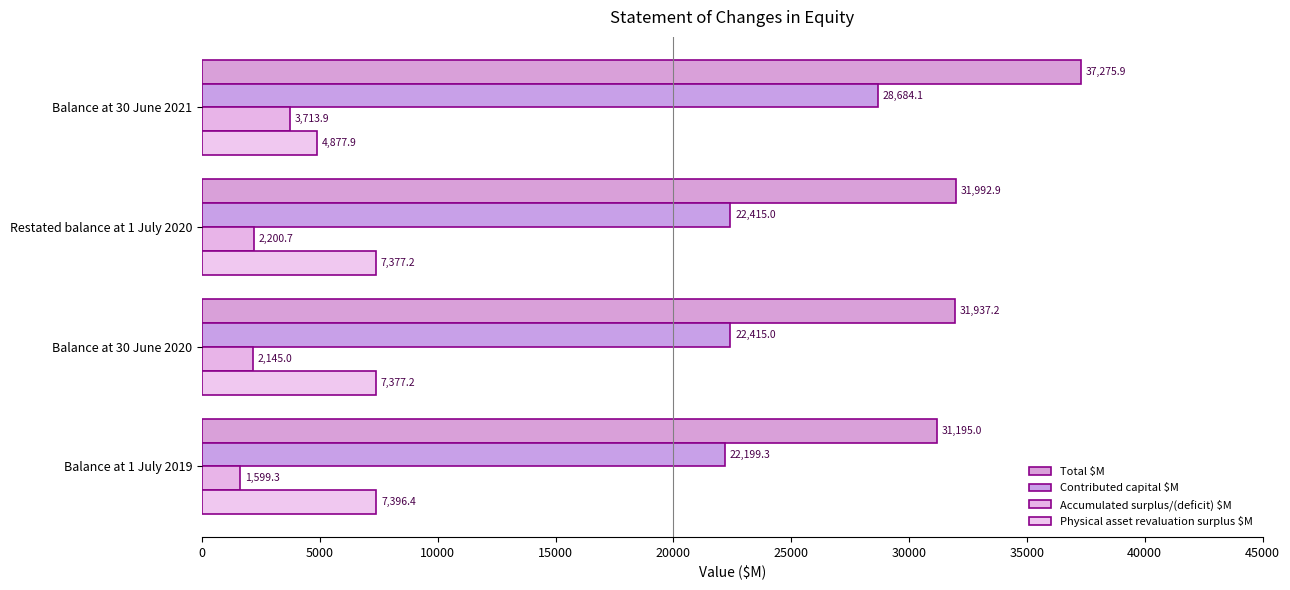

What is the minimum value shown in the chart?

1599.3